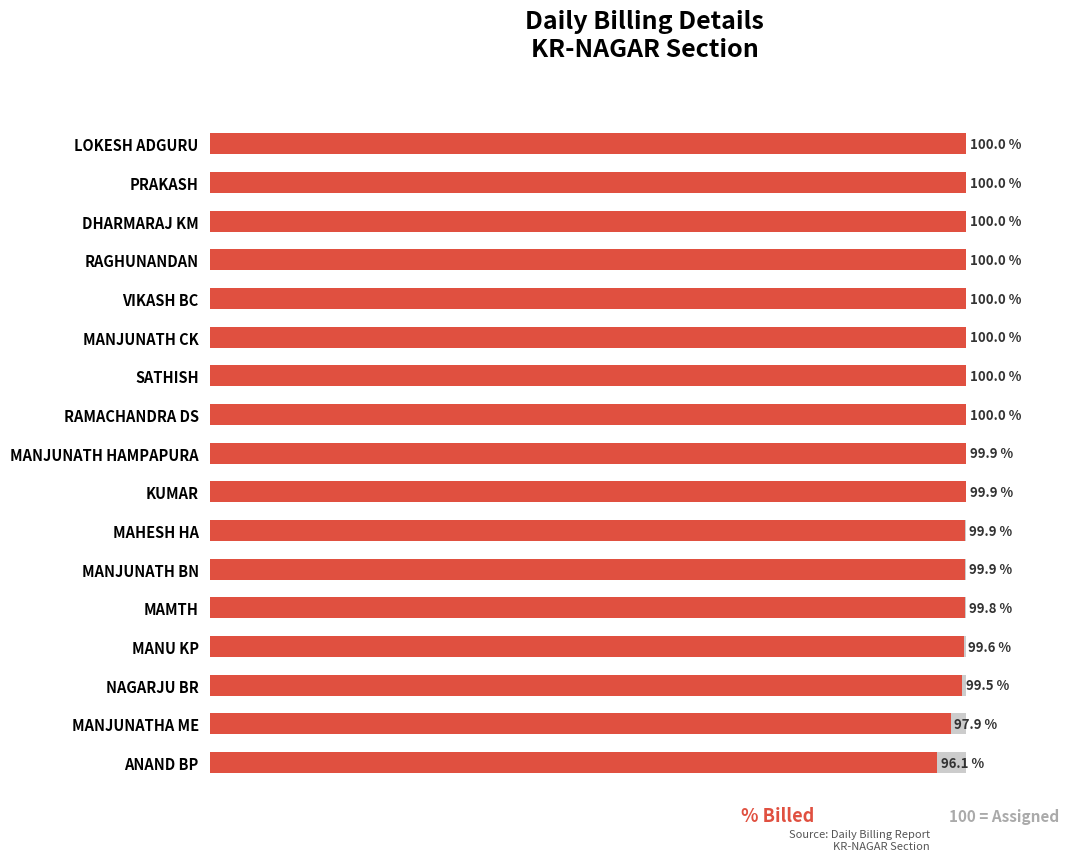

Reading left to right, transcribe all the data shown in this chart.

100.0	100.0	100.0	100.0	100.0	100.0	100.0	100.0	99.9	99.9	99.9	99.9	99.8	99.6	99.5	97.9	96.1